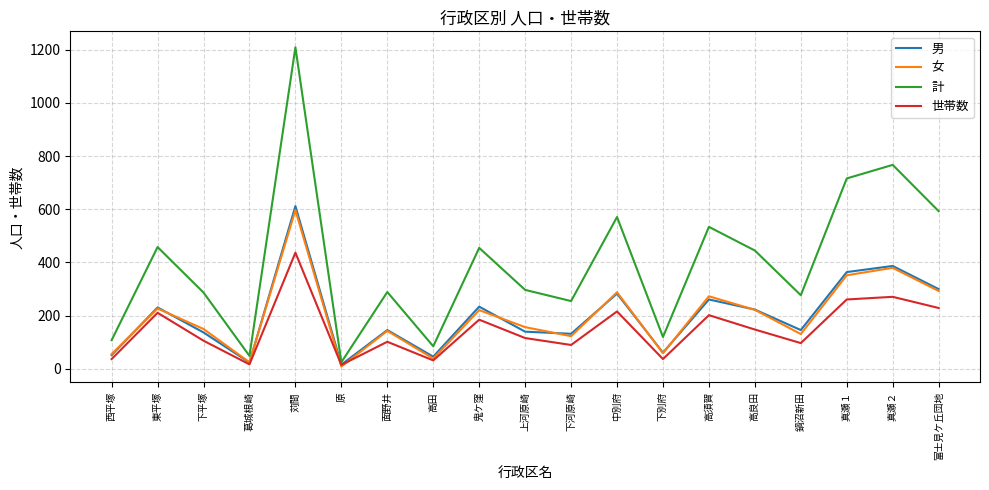

Is it true that 女 equals 221 at 鬼ケ窪?

True